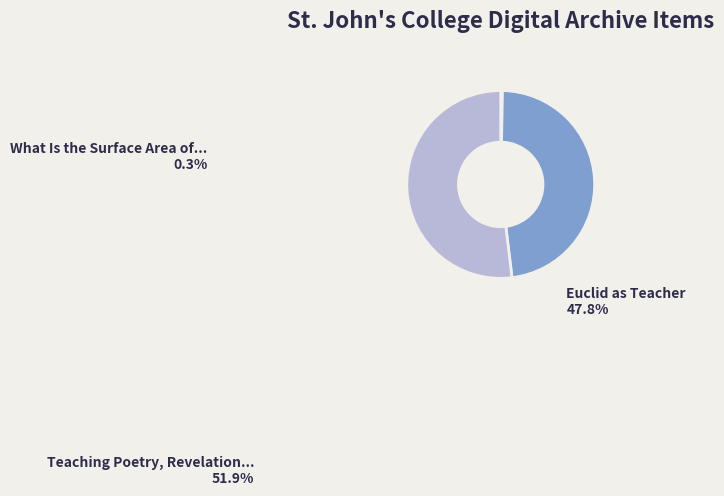

To the nearest percent, what is the difference between the Euclid as Teacher and Teaching Poetry, Revelation, Mathematics slice percentages?

4%